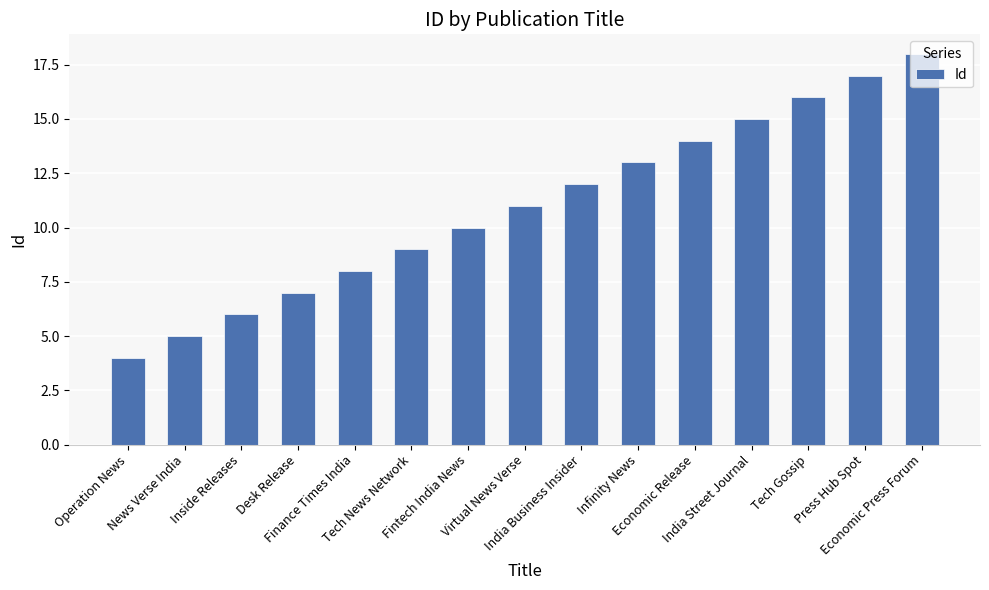

What is the value of the 7th bar from the left?

10